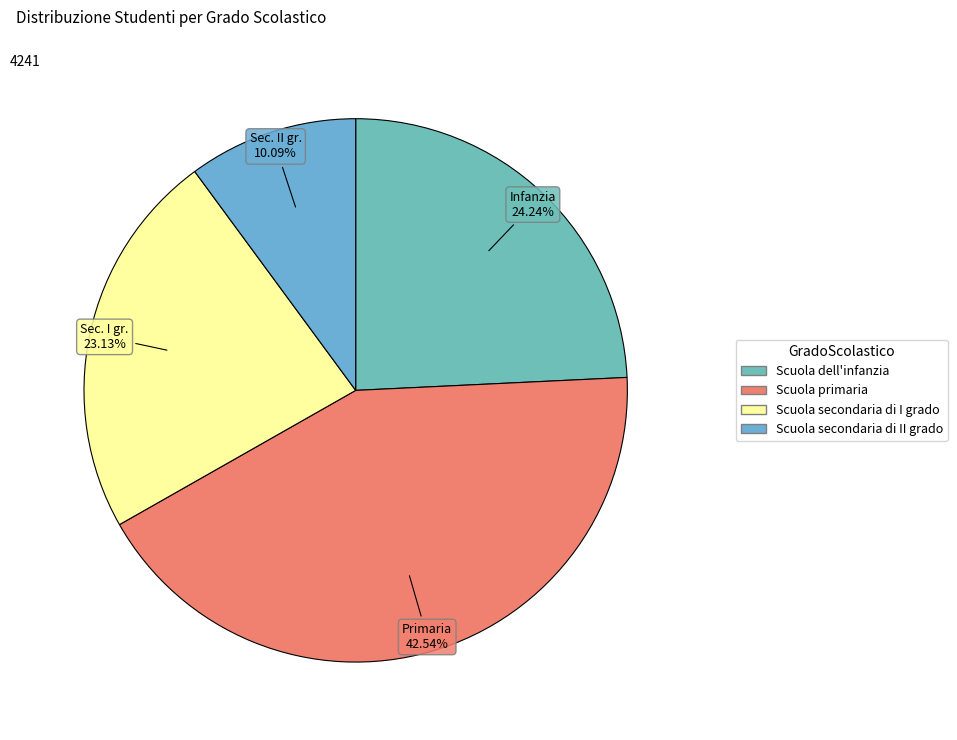

How many segments does this pie chart have?

4